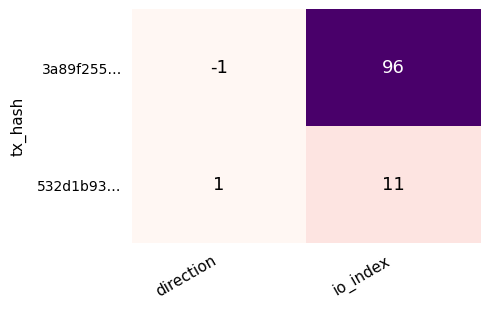

What is the minimum value shown in the chart?

-1